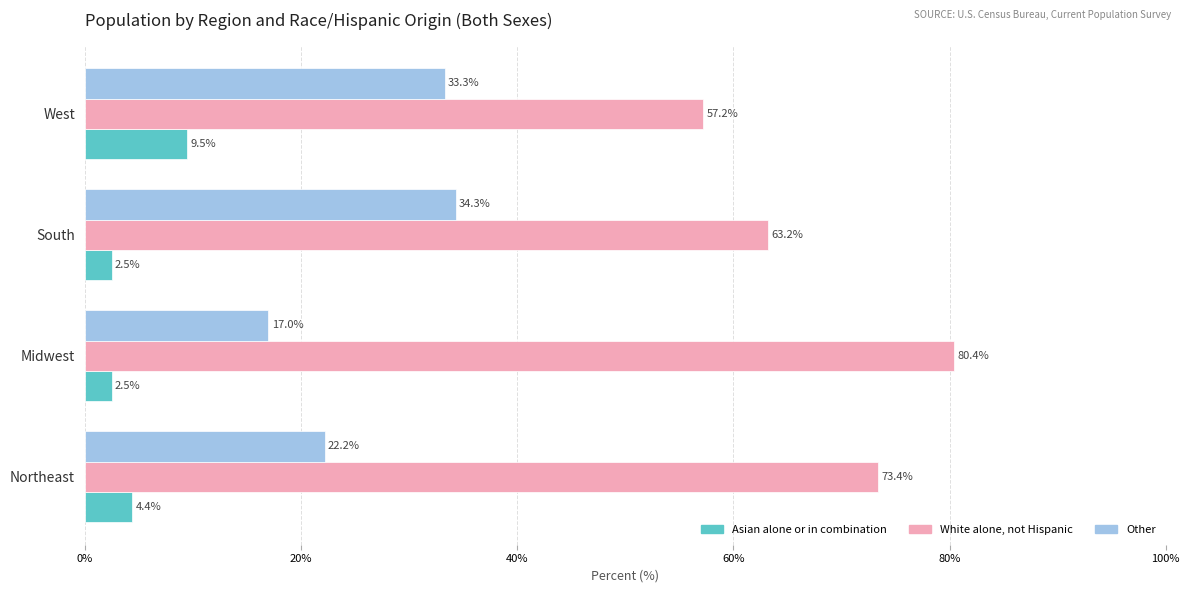

What is the smallest value displayed?

2.5